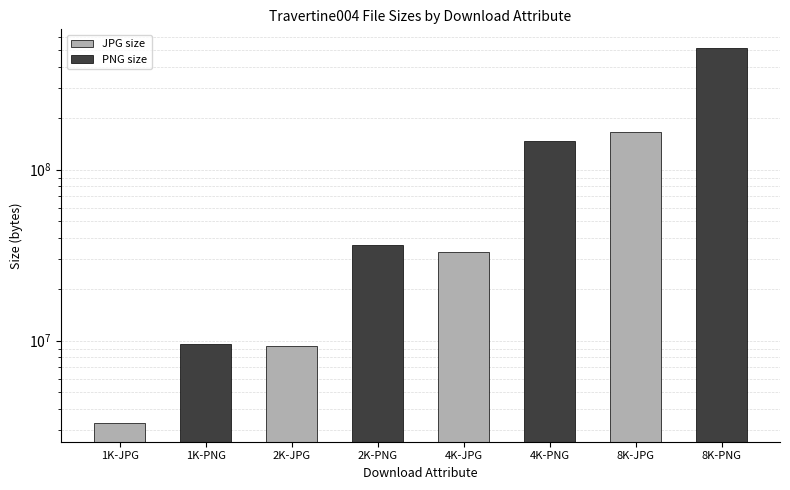

How many distinct data groups are displayed?

2